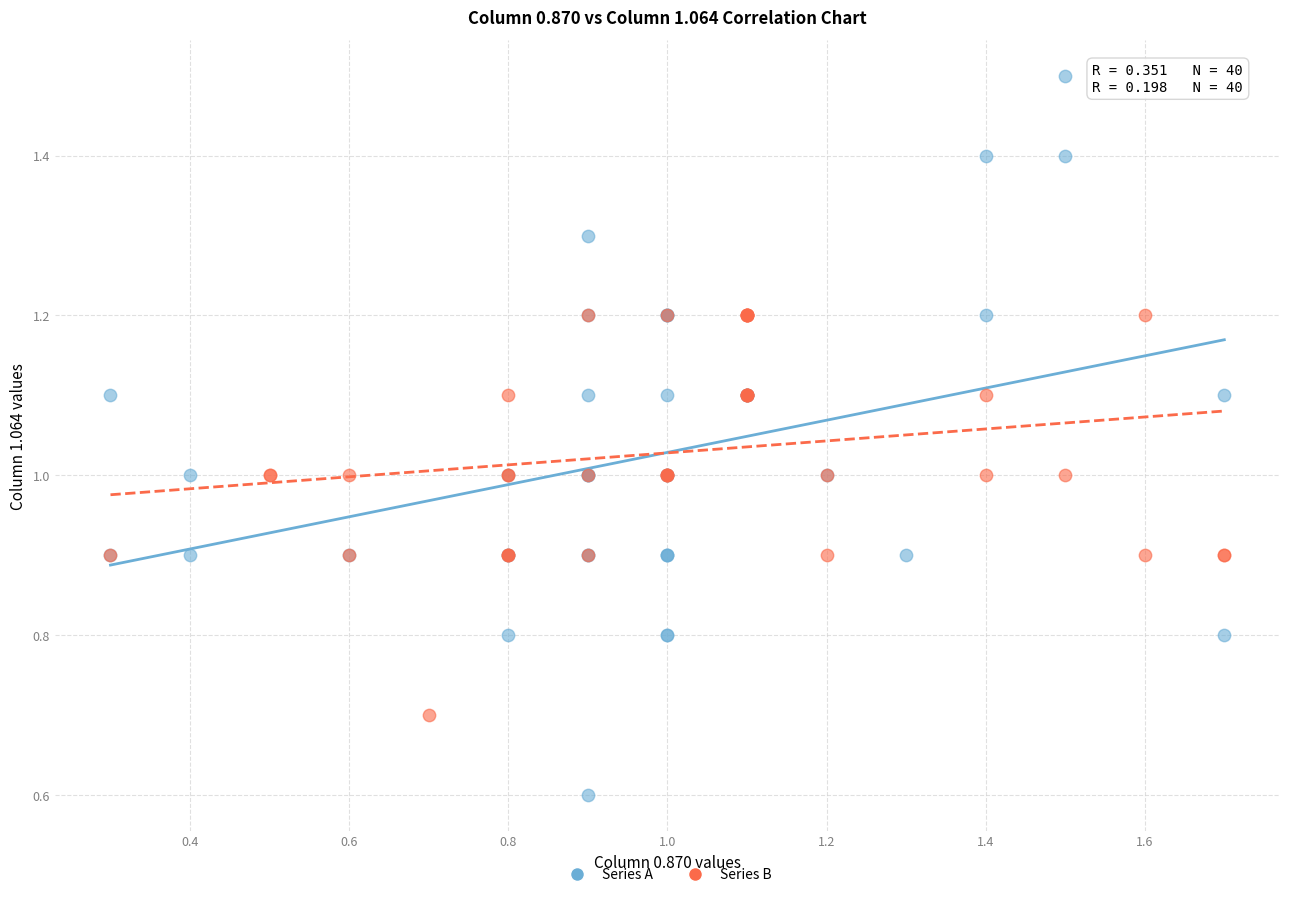

Which series contains the highest Y value?

Series A